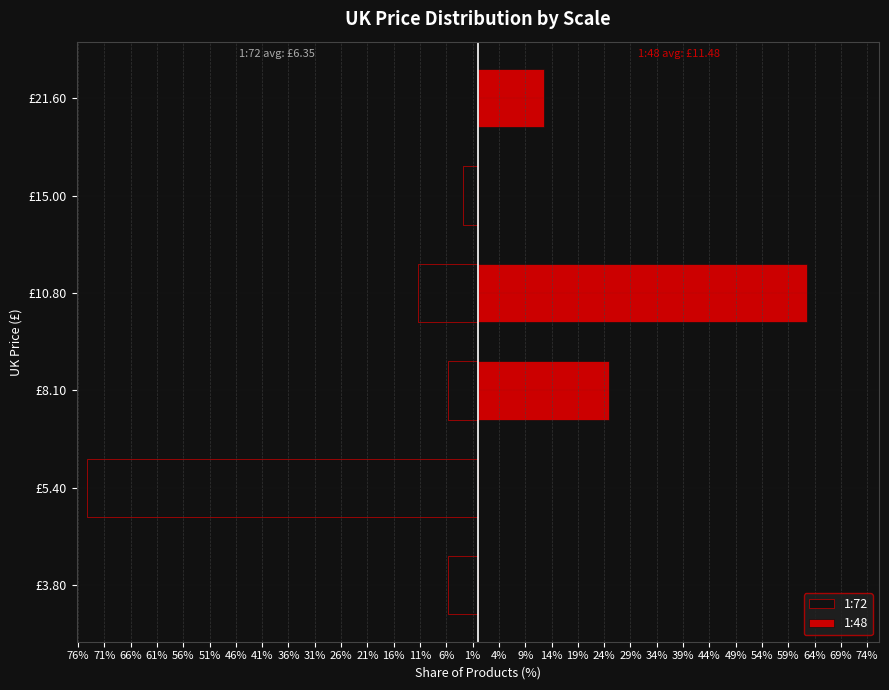

What is the sum of all 1:48 values?

100.0